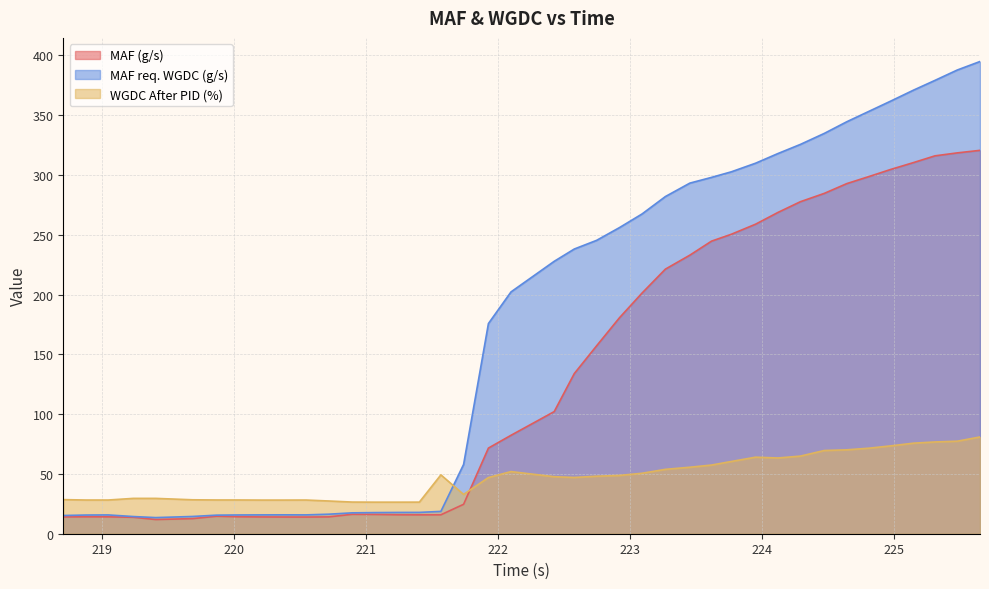

What is the highest value of the MAF req. WGDC (g/s) series?

394.9